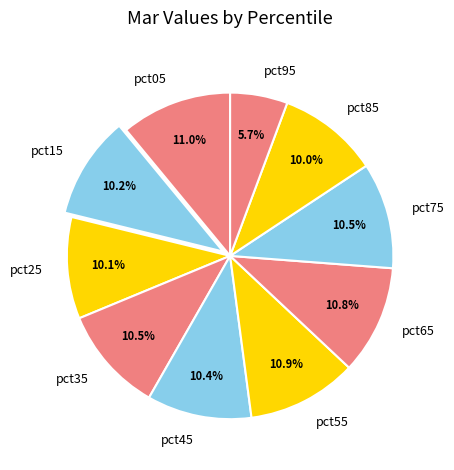

Is there any slice that represents more than half of the pie?

No